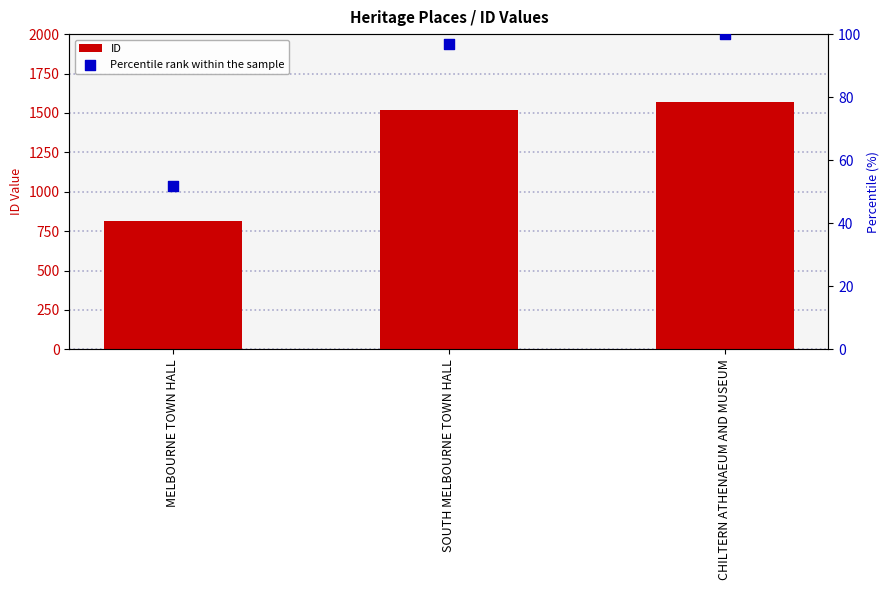

What are all the series names shown in the legend?

ID, Percentile rank within the sample